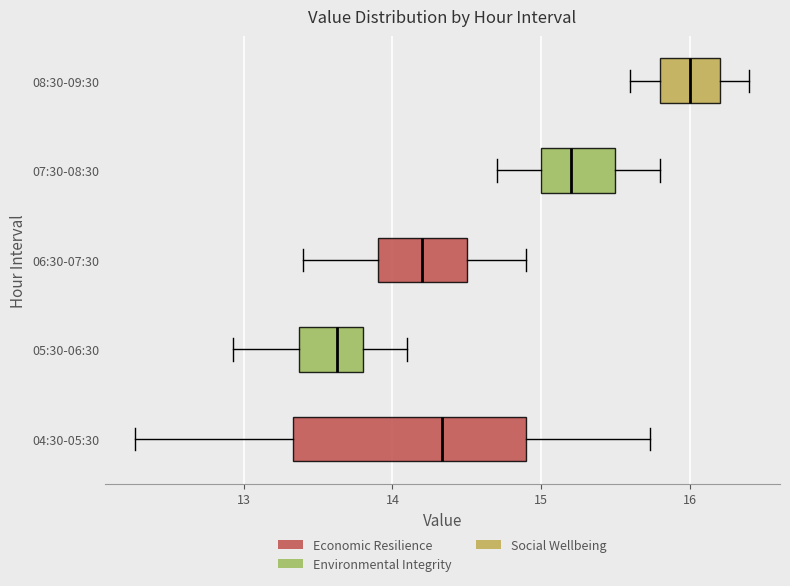

Reading bottom to top, transcribe this box plot: for each box, give where its median line is, the range the box spans, and where its two whiskers end, as read against the x-axis. The values are not printed on the chart, so give them approximately, as read against the axis.

04:30-05:30: median 14.3, box 13.3 to 14.9, whiskers 12.3 to 15.7
05:30-06:30: median 13.6, box 13.4 to 13.8, whiskers 12.9 to 14.1
06:30-07:30: median 14.2, box 13.9 to 14.5, whiskers 13.4 to 14.9
07:30-08:30: median 15.2, box 15.0 to 15.5, whiskers 14.7 to 15.8
08:30-09:30: median 16.0, box 15.8 to 16.2, whiskers 15.6 to 16.4